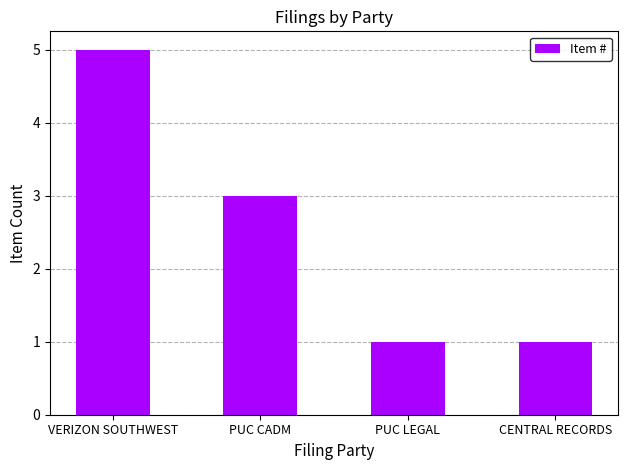

Between VERIZON SOUTHWEST and PUC LEGAL, which is larger?

VERIZON SOUTHWEST